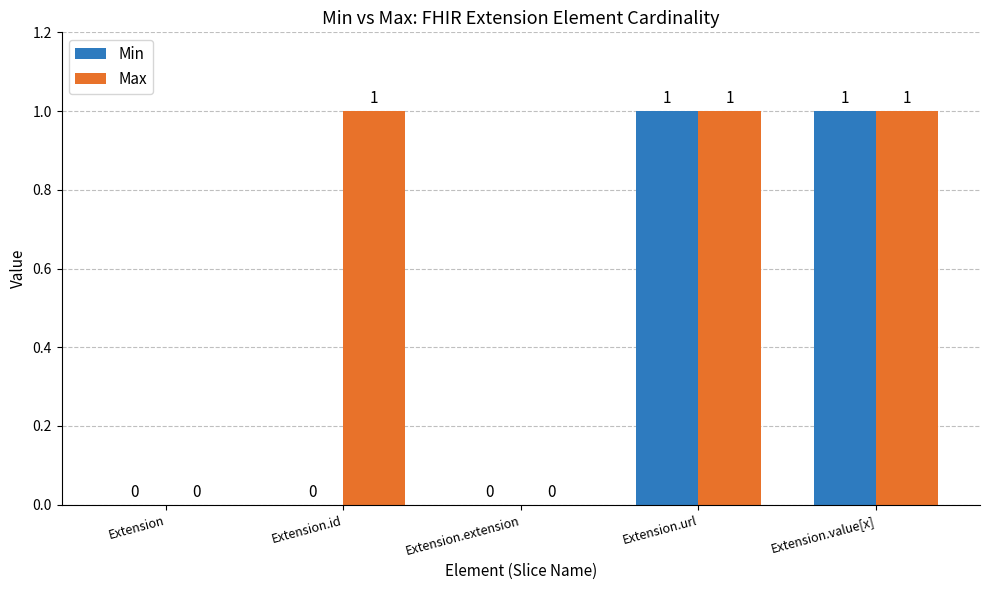

Reading right to left, what are all the values shown in this chart?

Min: 1	1	0	0	0
Max: 1	1	0	1	0